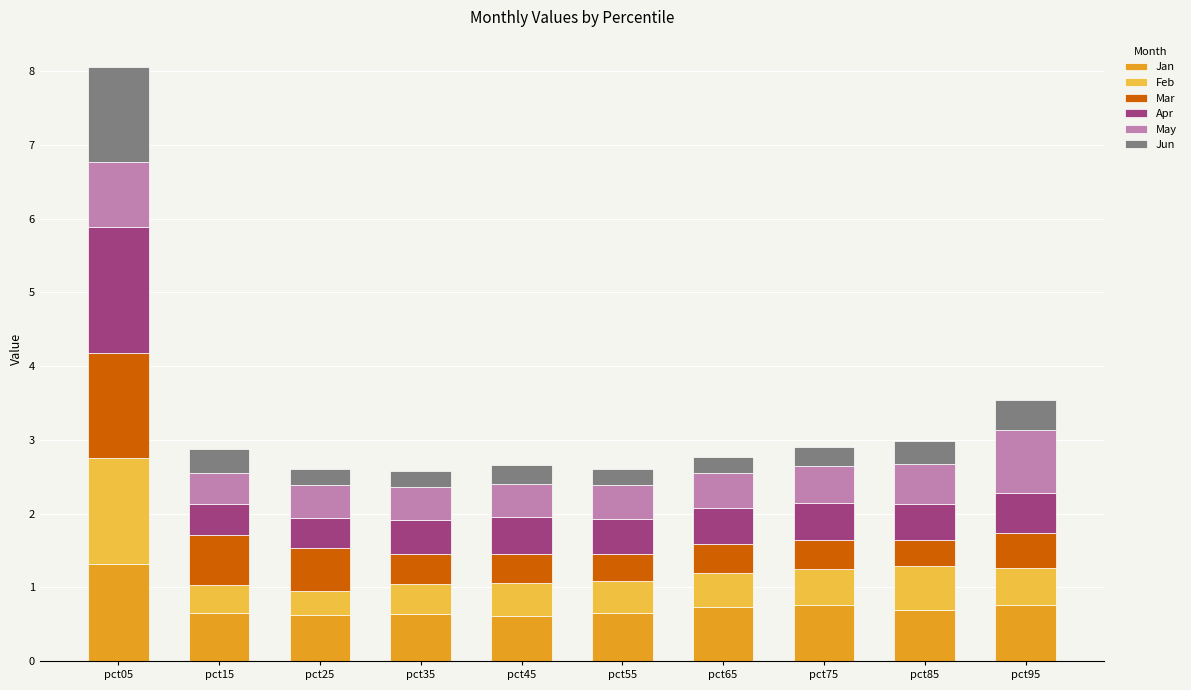

At which category is the sum across all series the highest?

pct05